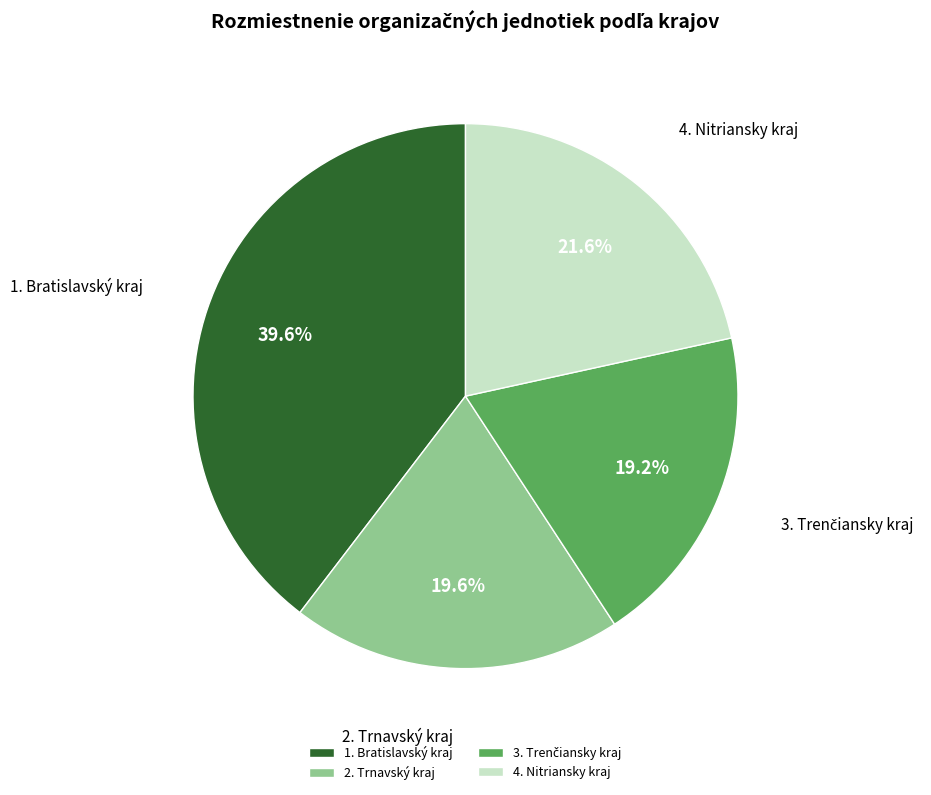

How much of the chart is everything except 4. Nitriansky kraj?

78.4%